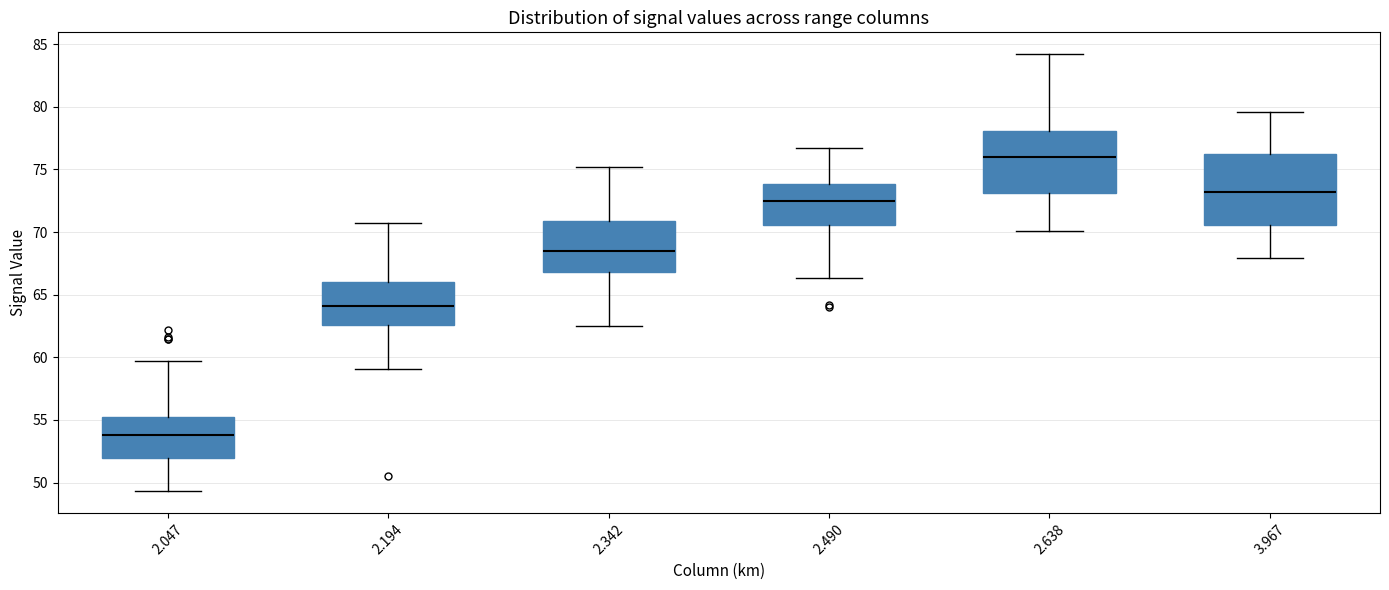

Reading left to right, transcribe this box plot: for each box, give where its median line is, the range the box spans, and where its two whiskers end, as read against the y-axis. The values are not printed on the chart, so give them approximately, as read against the axis.

2.047: median 54.0, box 52.0 to 55.5, whiskers 49.5 to 59.5
2.194: median 64.0, box 62.5 to 66.0, whiskers 59.0 to 70.5
2.342: median 68.5, box 67.0 to 71.0, whiskers 62.5 to 75.0
2.490: median 72.5, box 70.5 to 74.0, whiskers 66.5 to 76.5
2.638: median 76.0, box 73.0 to 78.0, whiskers 70.0 to 84.0
3.967: median 73.0, box 70.5 to 76.5, whiskers 68.0 to 79.5